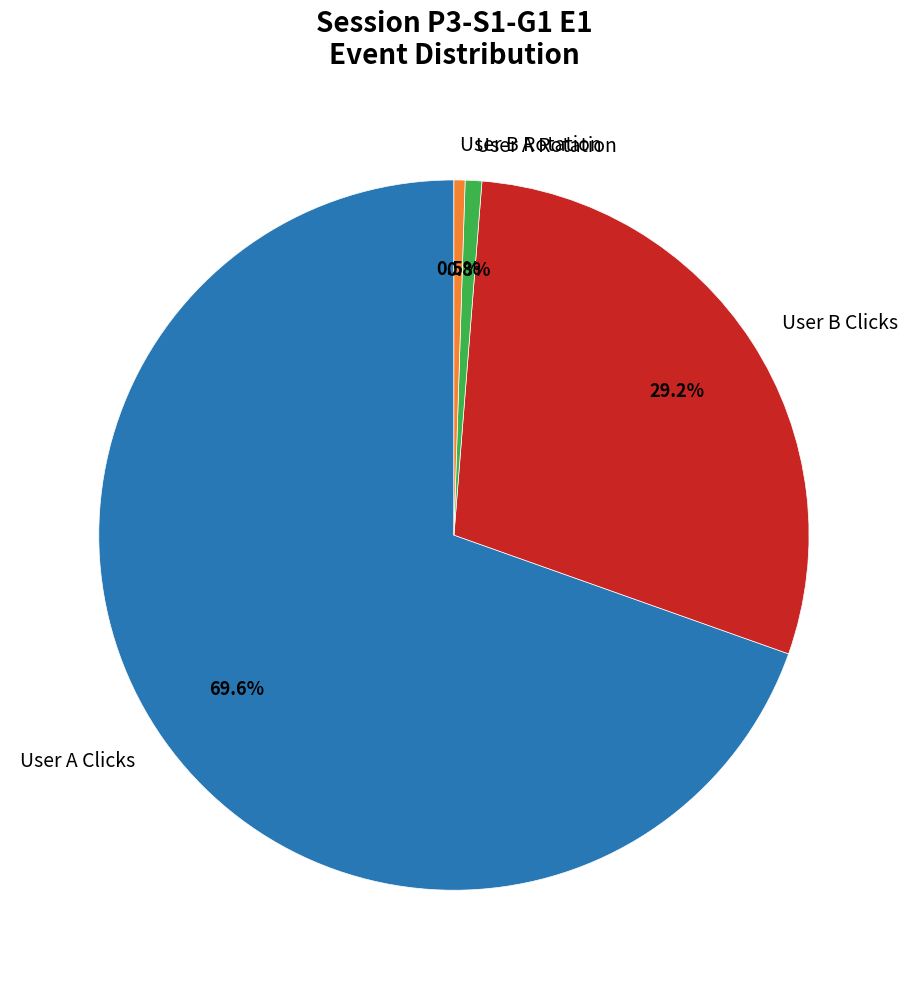

What percentage is NOT represented by User A Rotation?

99.2%